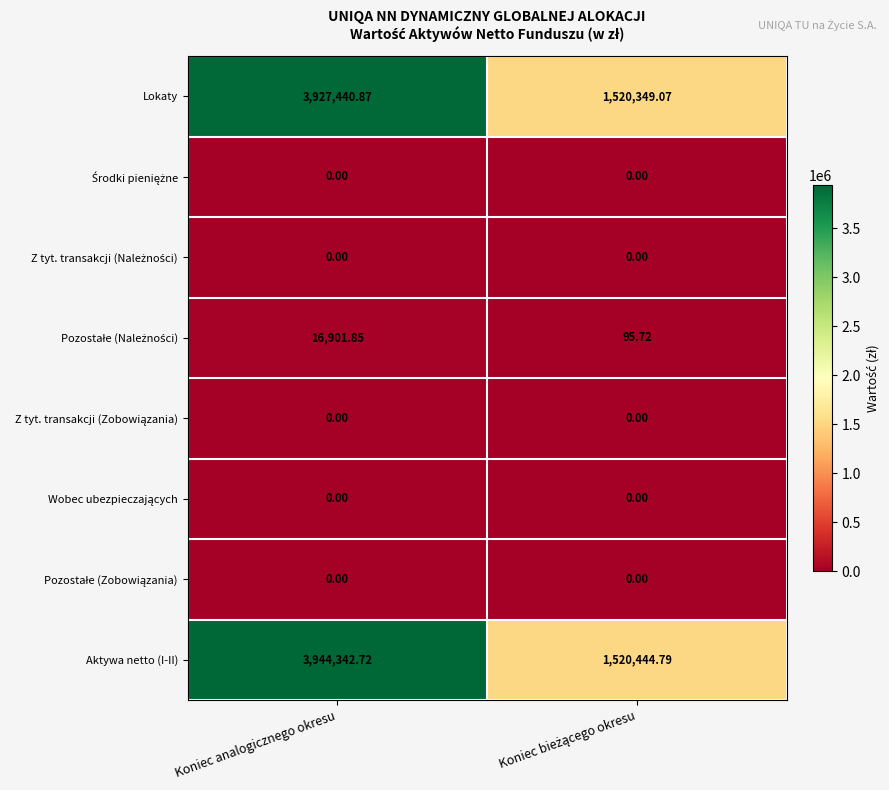

Where does the Lokaty series first go above 3927440?

Koniec analogicznego okresu